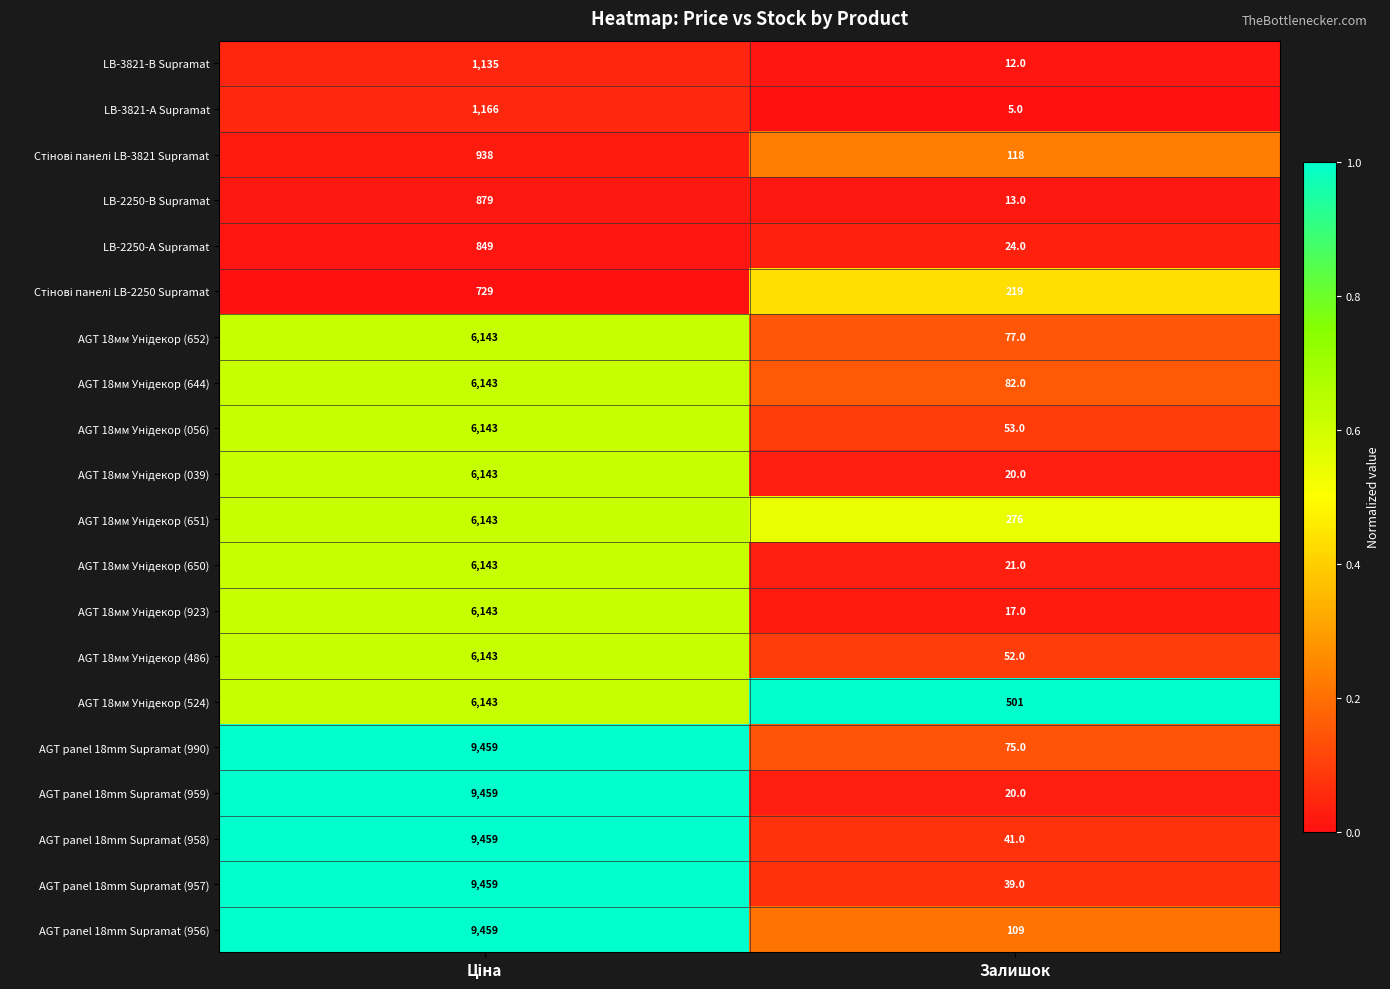

Is it true that LB-2250-A Supramat equals 15 at Залишок?

False